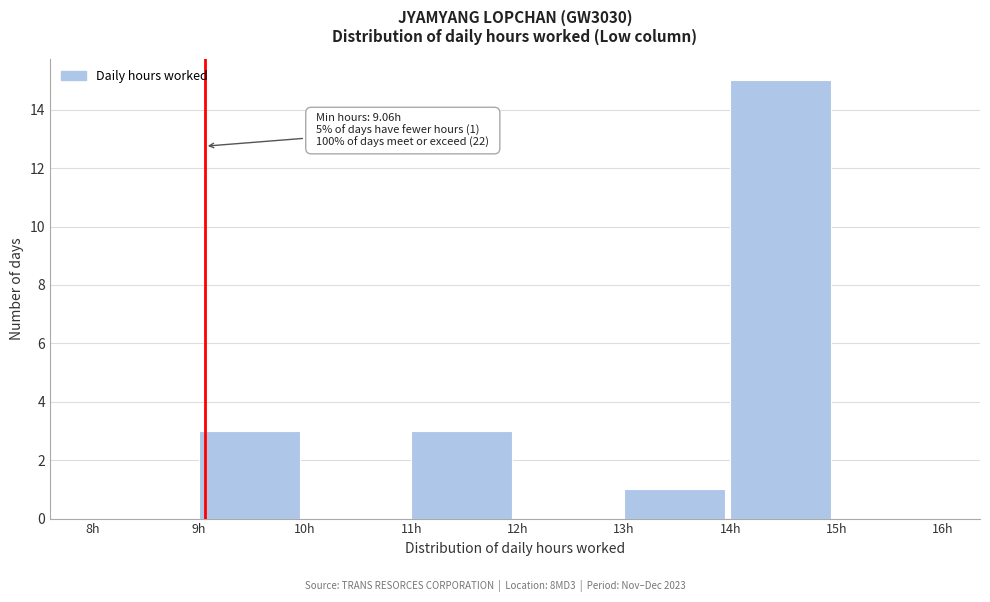

Over which range of the x-axis is the bar tallest?

14 to 15